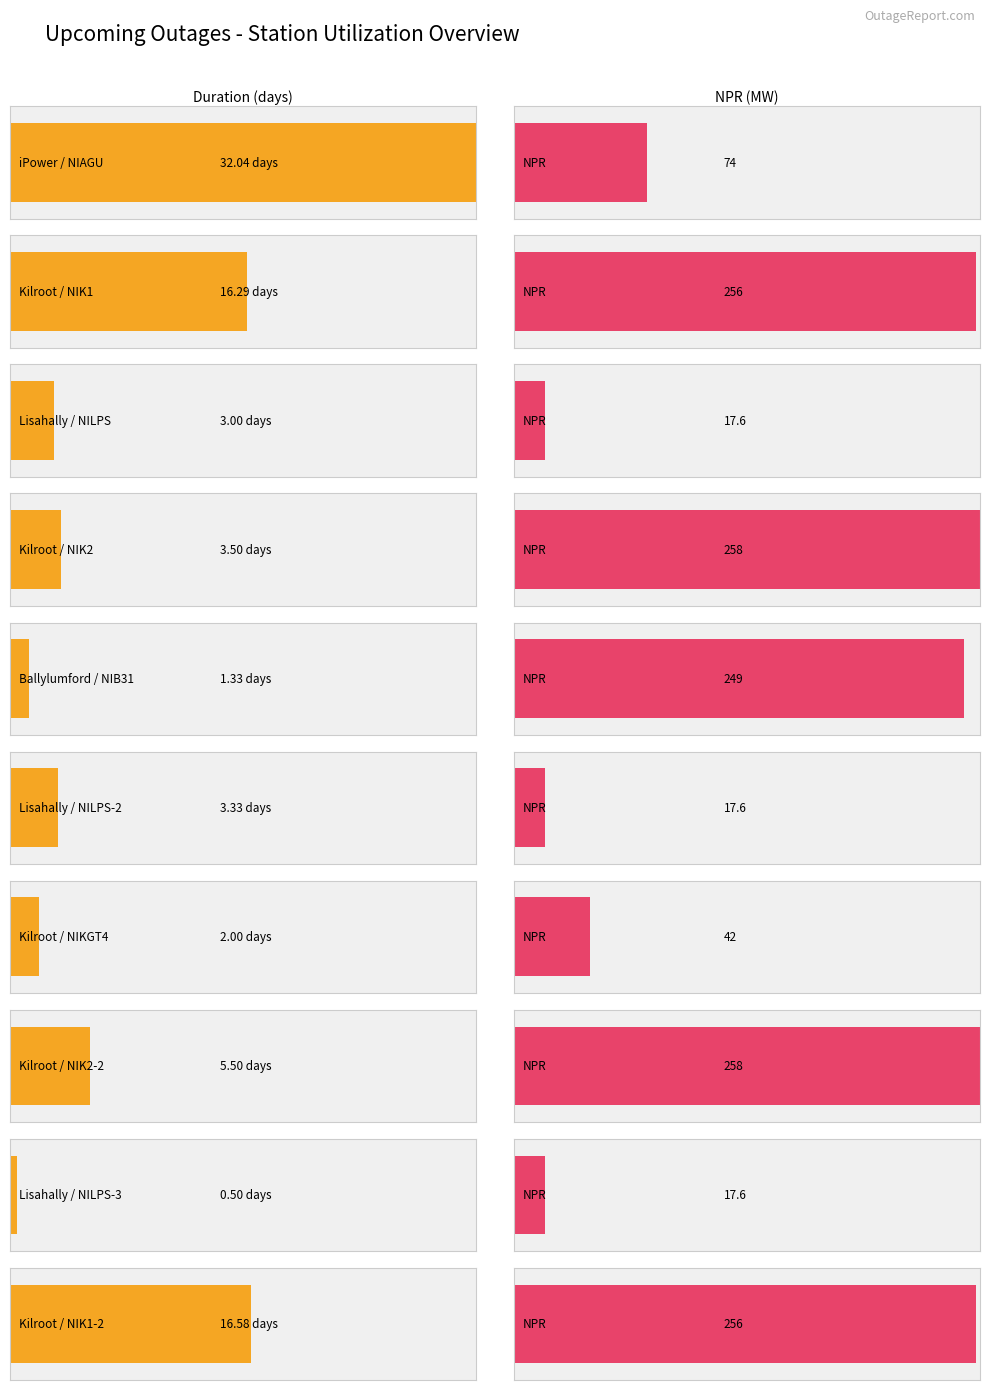

What is the difference between the second highest and second lowest values in the NPR series?

240.4